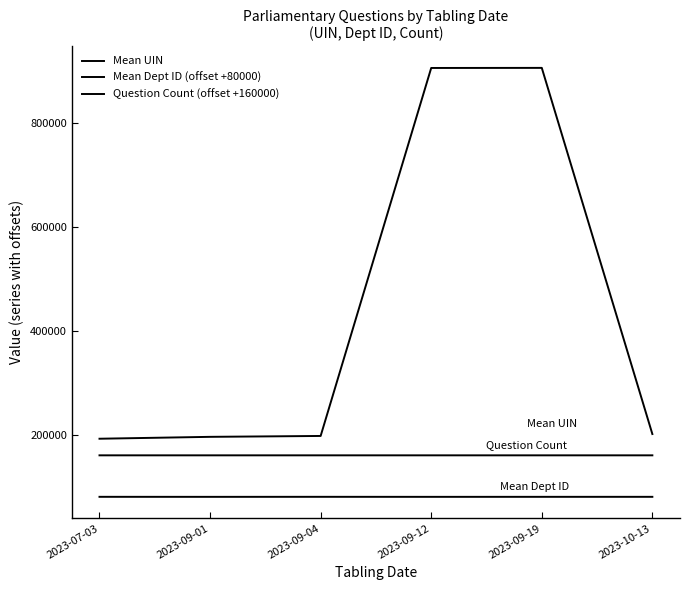

In Mean UIN, how many points are higher than both neighbors (excluding endpoints)?

1